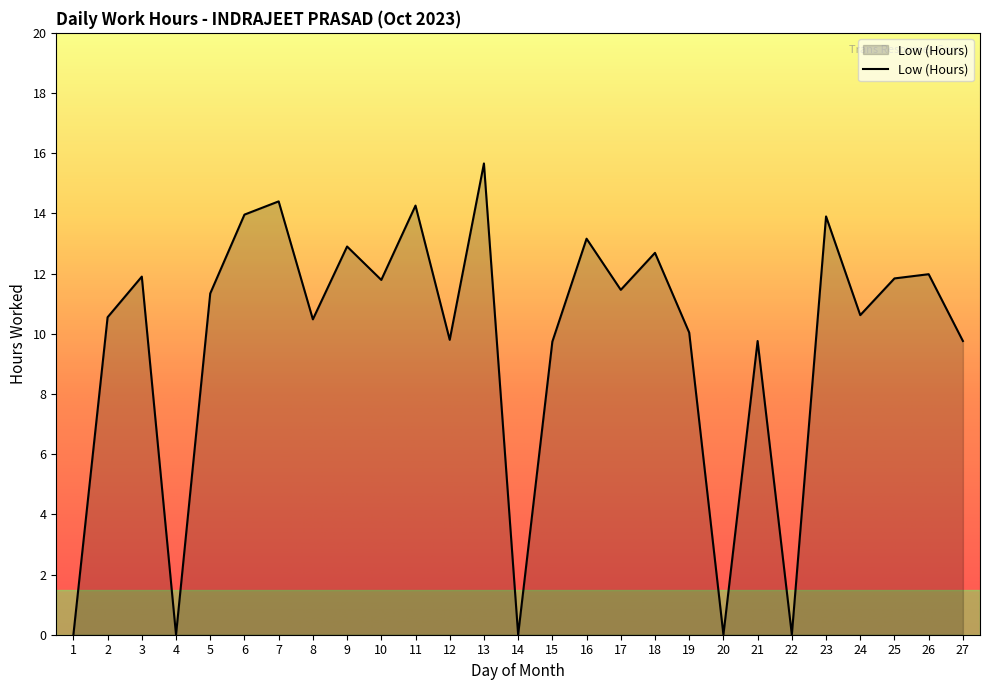

What is the difference between the second highest and second lowest values?

14.4